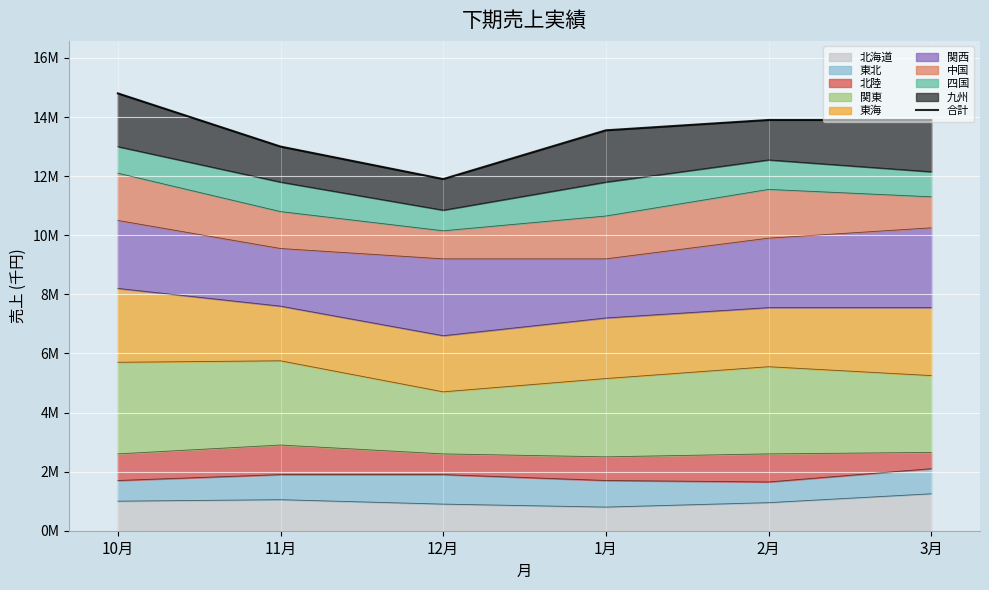

Rank the categories by value from highest to lowest.

10月, 2月, 3月, 1月, 11月, 12月